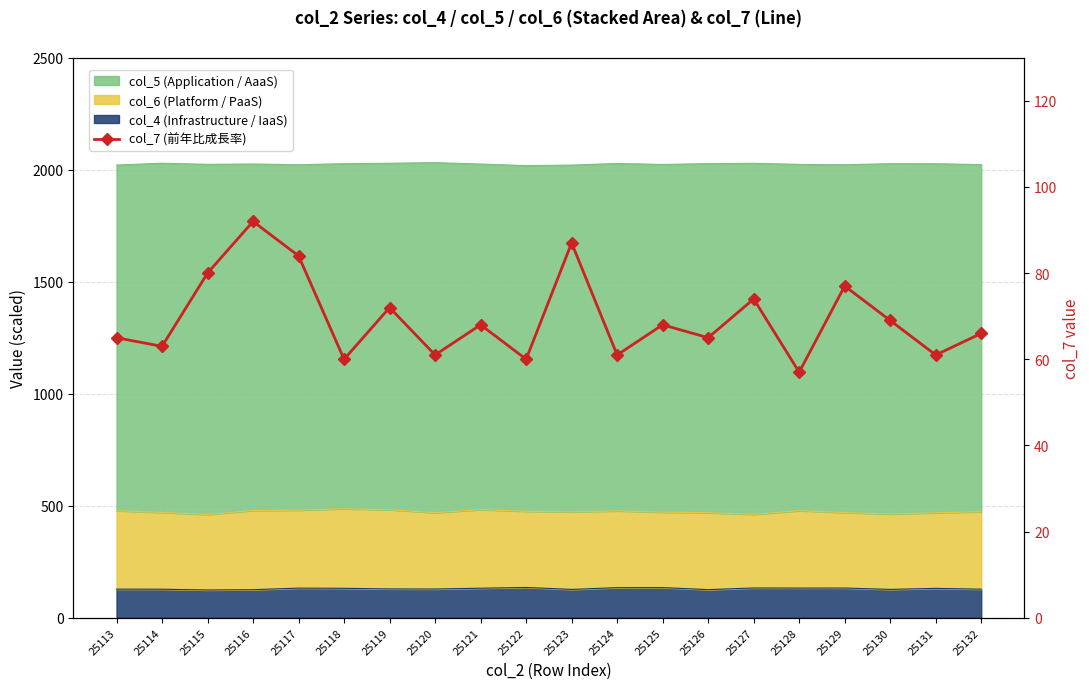

Approximately how many times larger is the value at 25131 compared to 25129?

0.8